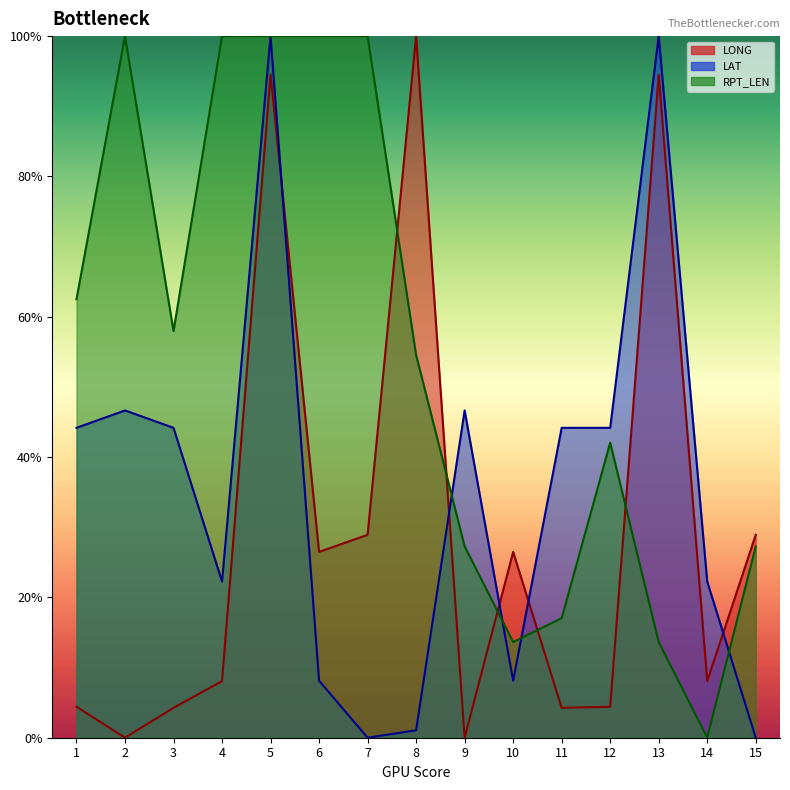

What is the value of the RPT_LEN point at the 4th from the left?

100.0